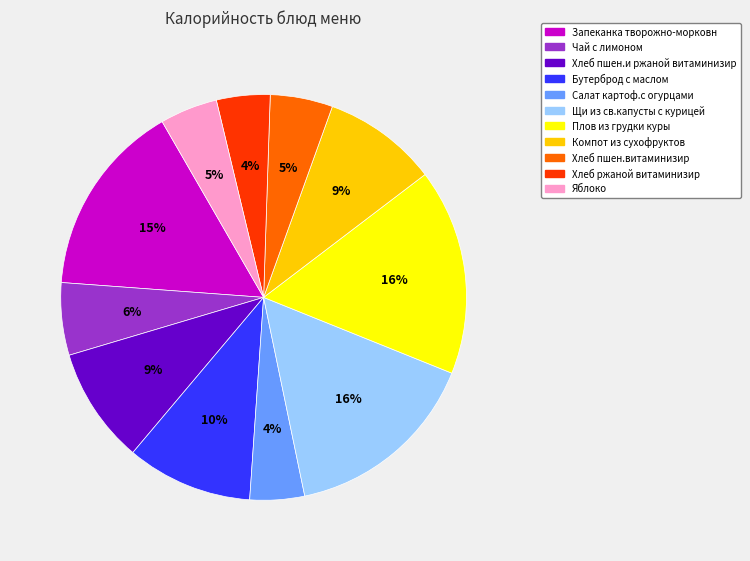

Which has a higher value, Яблоко or Плов из грудки куры?

Плов из грудки куры